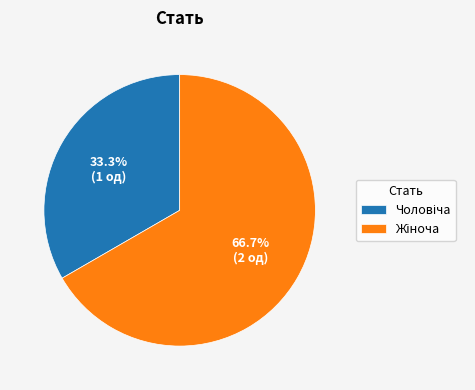

Is there a majority slice in this chart?

Yes